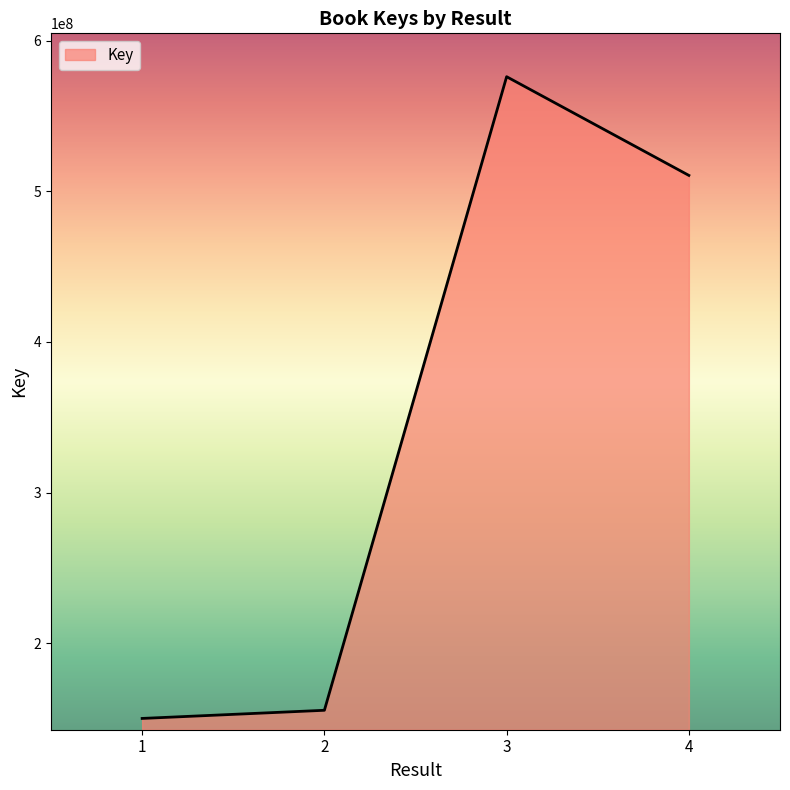

Reading left to right, list all the values displayed in this chart.

149925248	155339519	576189006	510632917